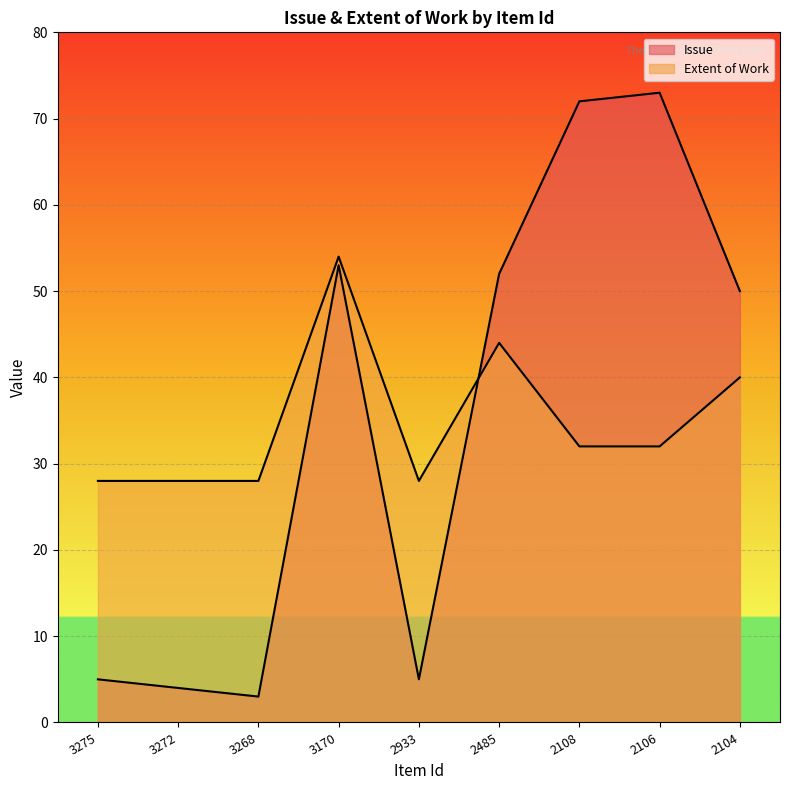

What is the difference between the Issue values at 3268 and 2933?

2